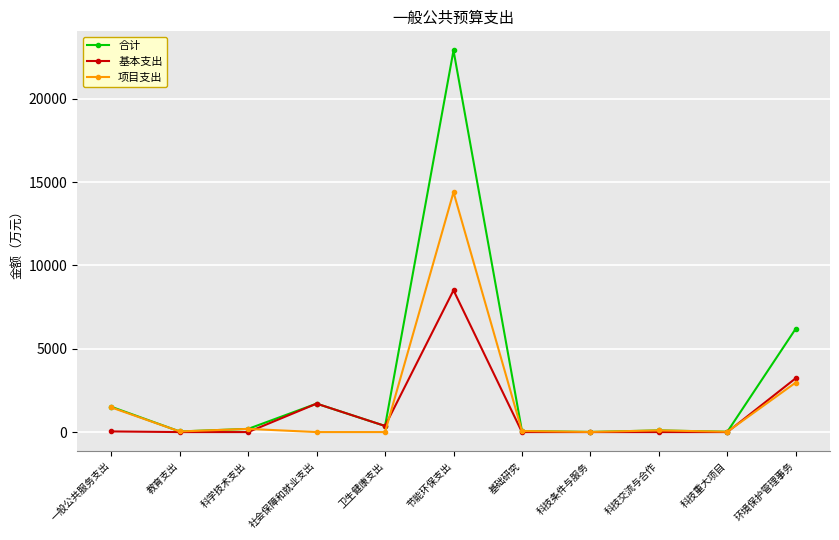

Is it true that 基本支出 equals 0.0 at 科技重大项目?

True